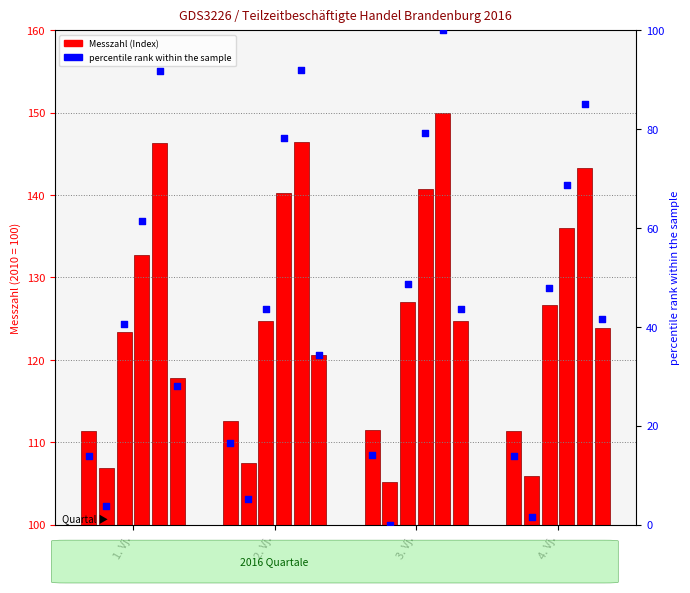

Is the value of Waren versch. Art (col_2) at 2. Vj. greater than the value of Einzelhandel (col_1) at 2. Vj.?

No